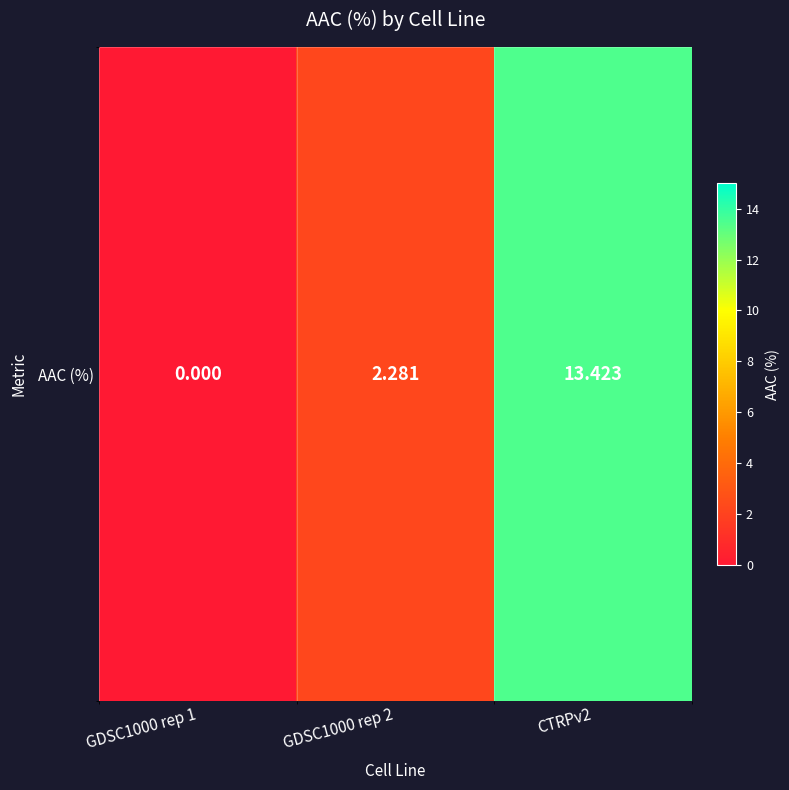

Reading right to left, extract all data points from this chart.

13.4	2.3	0.0